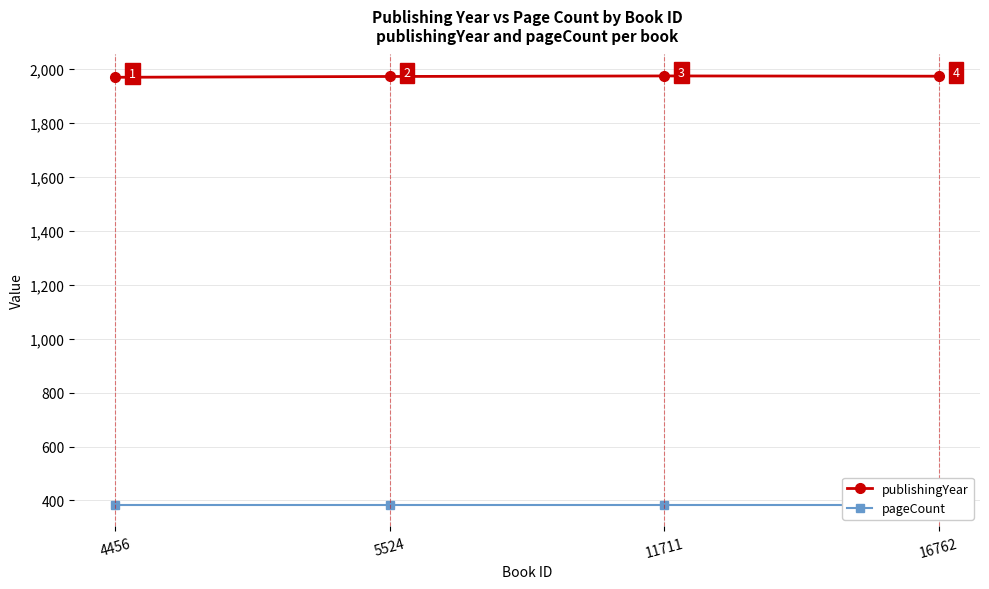

Which series changed the most between 4456 and 16762?

publishingYear